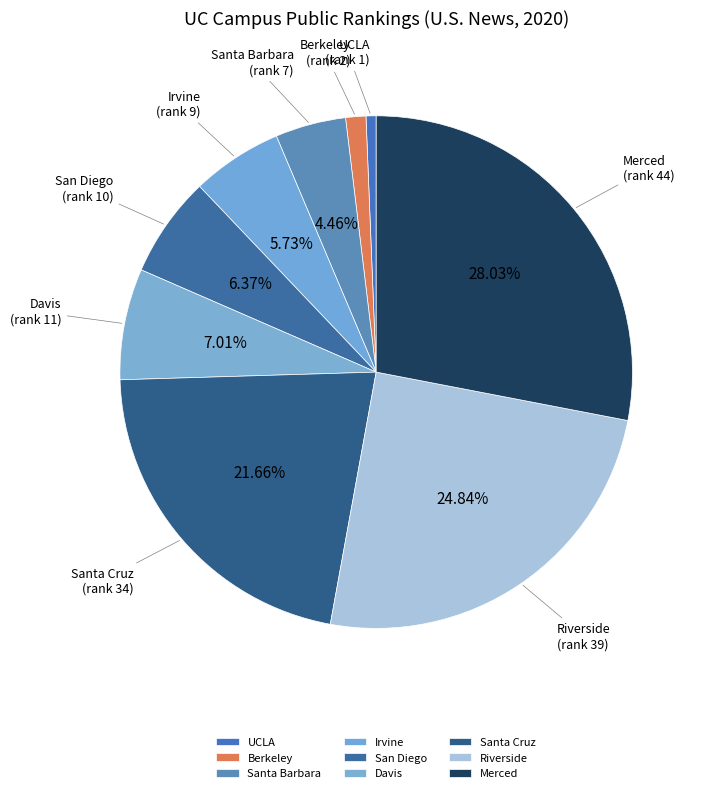

Rank the categories by value from highest to lowest.

Merced, Riverside, Santa Cruz, Davis, San Diego, Irvine, Santa Barbara, Berkeley, UCLA